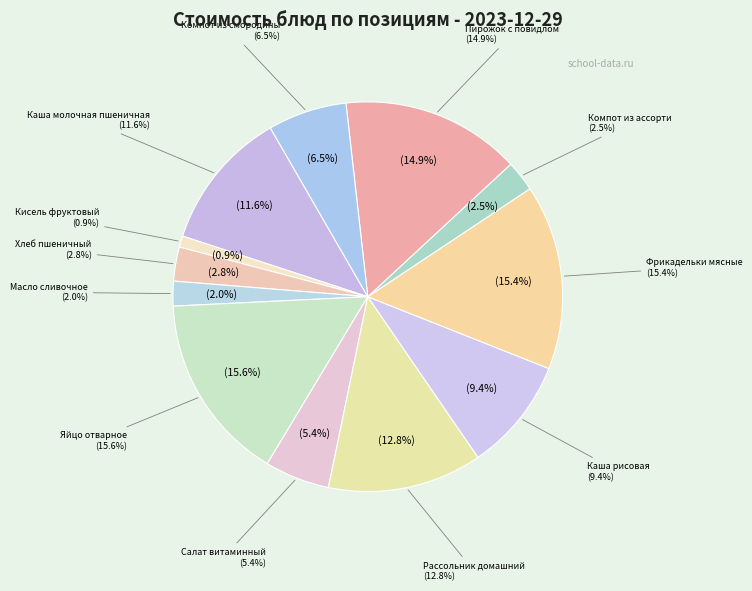

How much of the chart is everything except Яйцо отварное?

84.4%